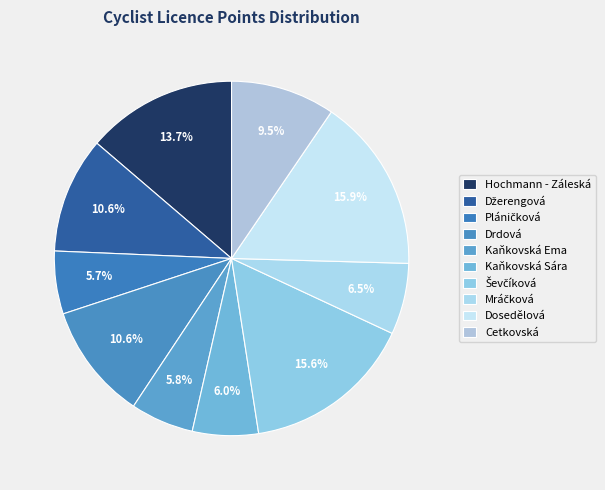

Which category has the biggest portion of the pie?

Dosedělová